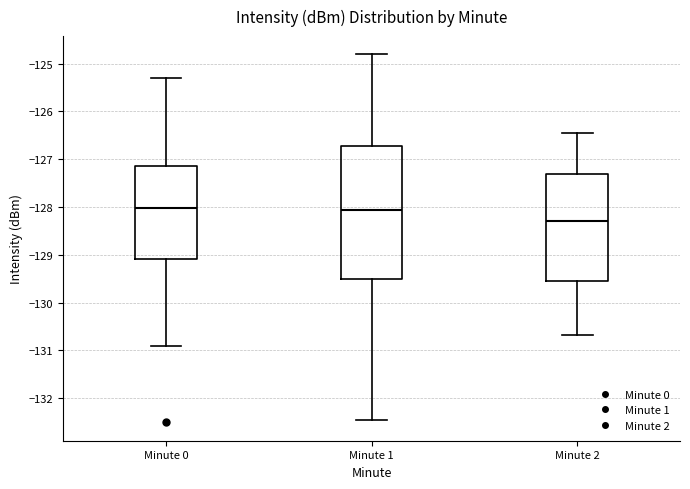

Which box has the lowest median line?

Minute 2